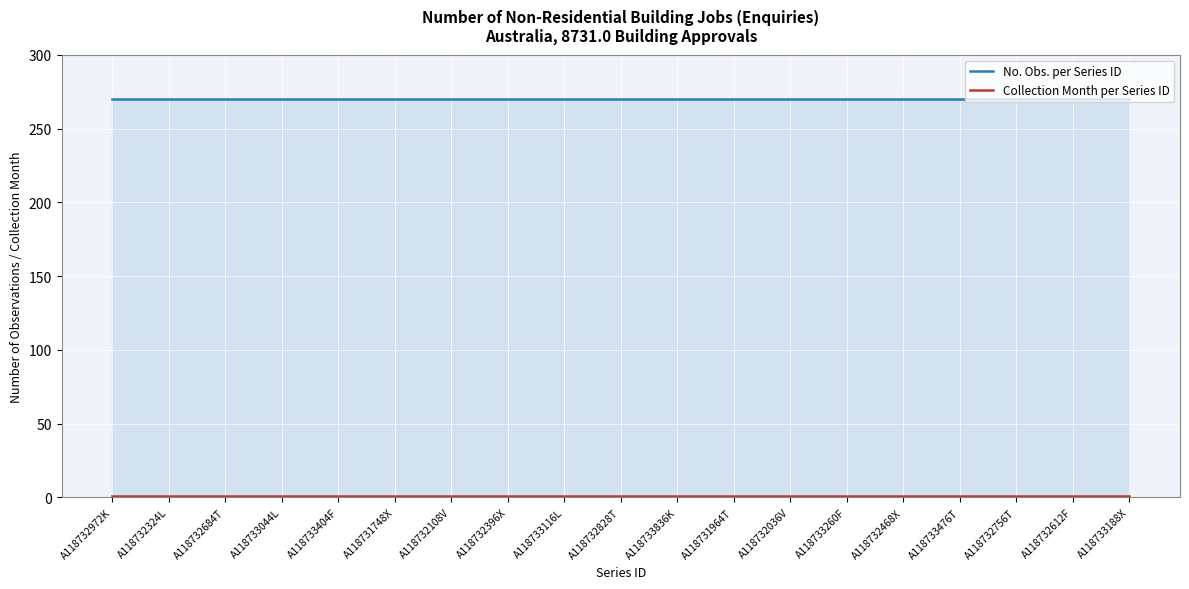

Count the number of categories in the chart.

19